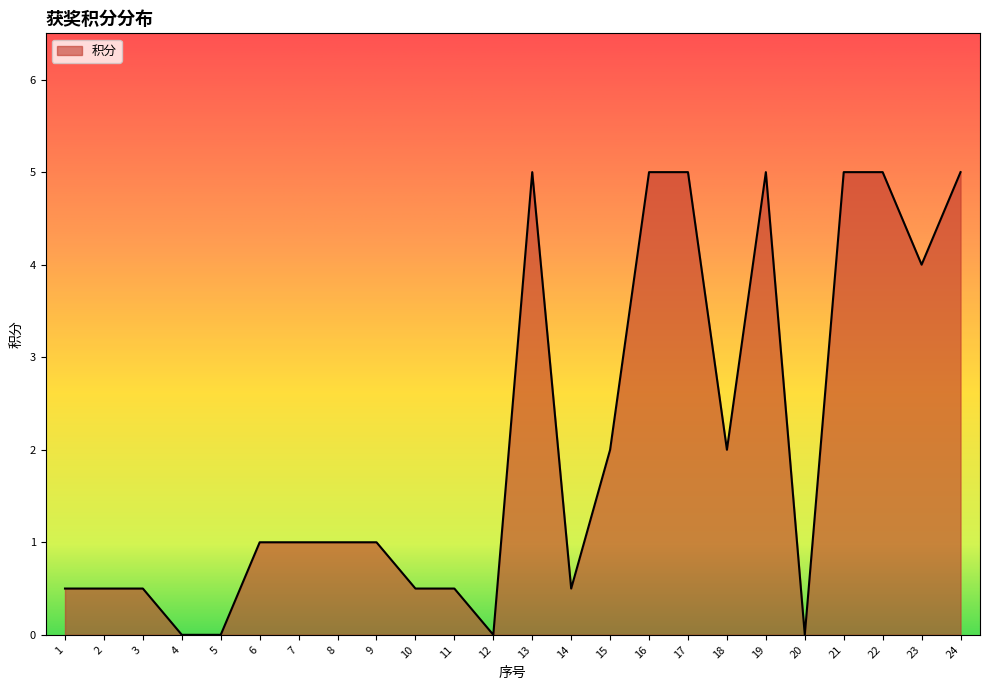

True or false: the data has more than 1 interior local peaks.

True